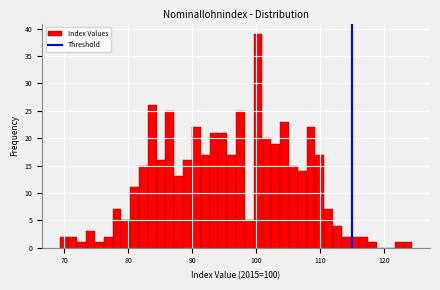

Read against the x-axis, roughly where is the centre of the tallest bar?

100